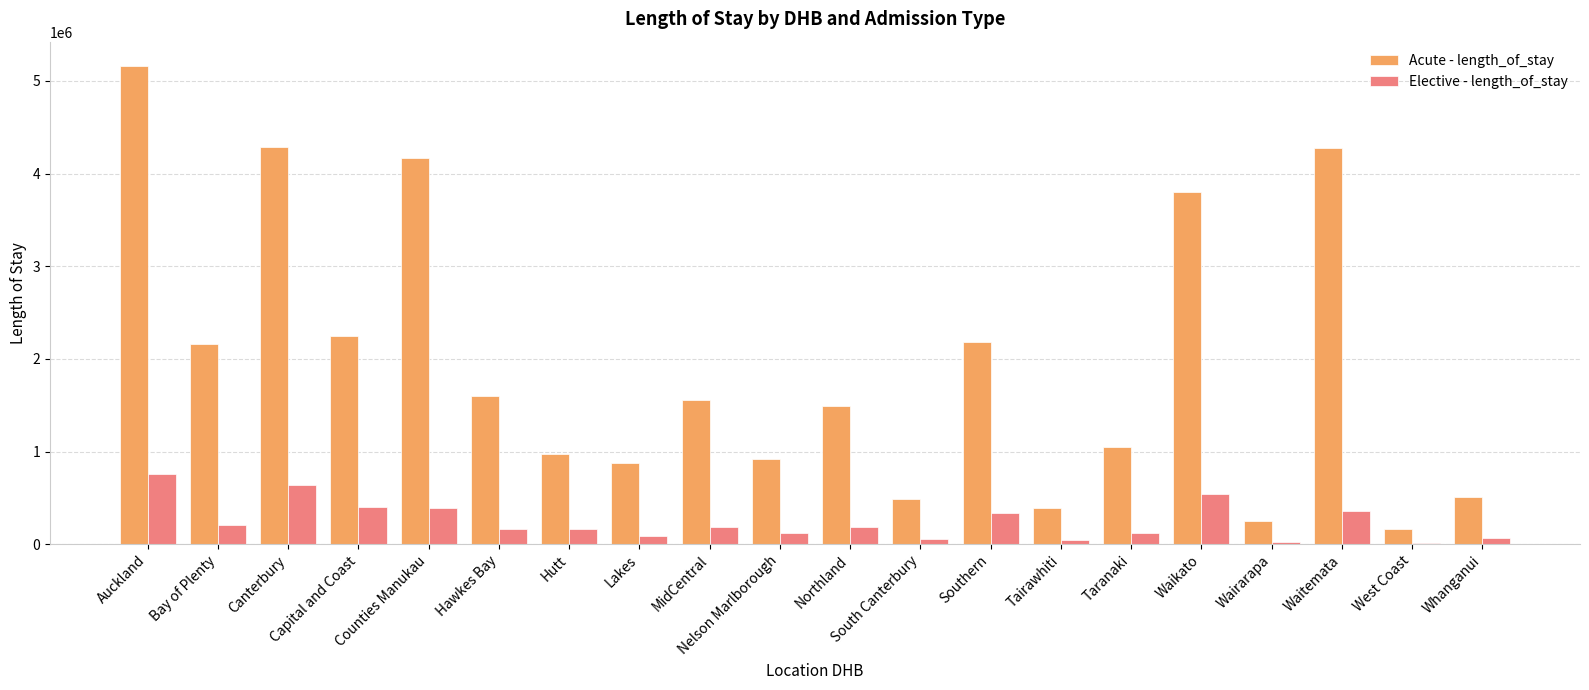

Which series has the widest spread of values?

Acute - length_of_stay